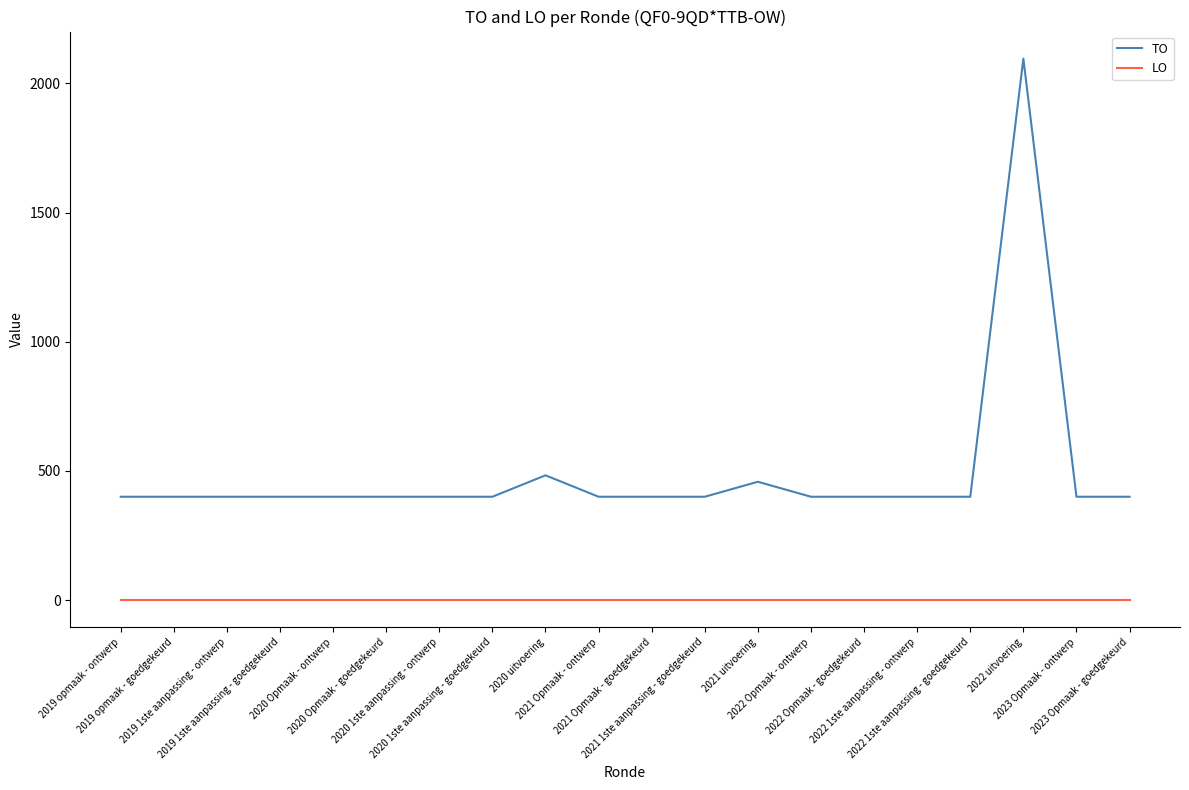

List the series in order of their overall mean, lowest first.

LO, TO